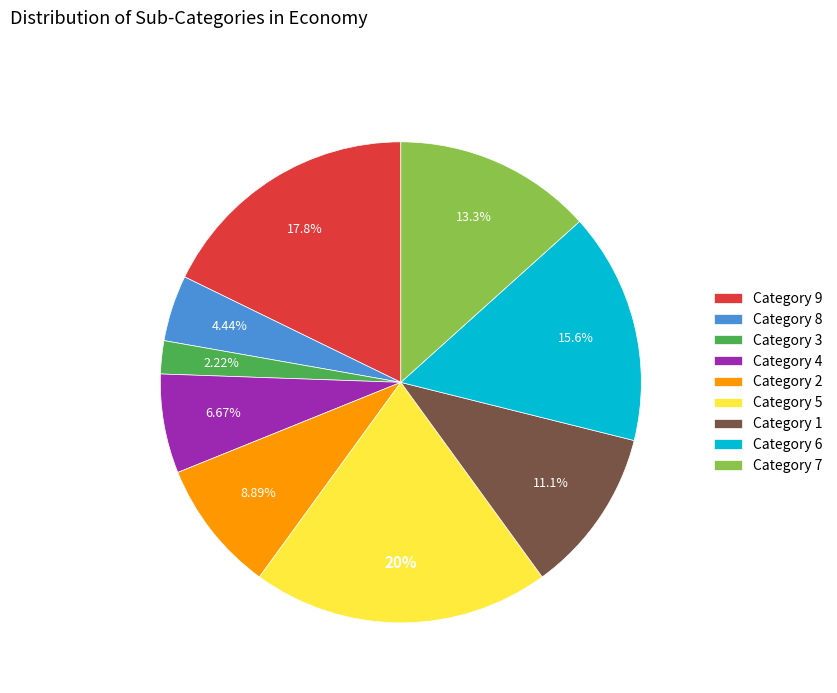

To the nearest percent, what is the difference between the largest and smallest slice percentages?

18%